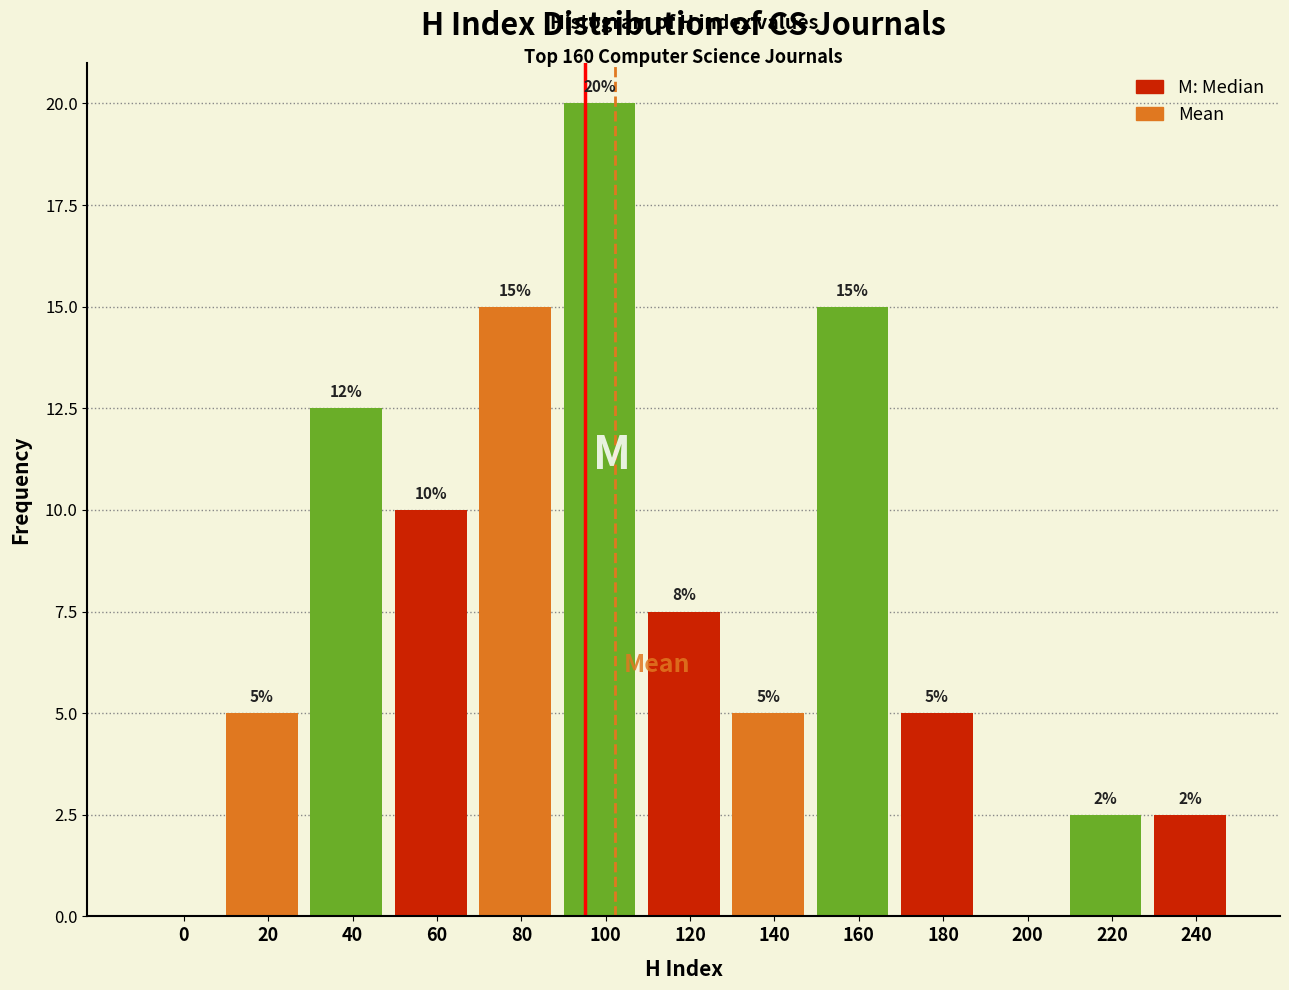

What is the change in value from 180 to 200?

-5.0